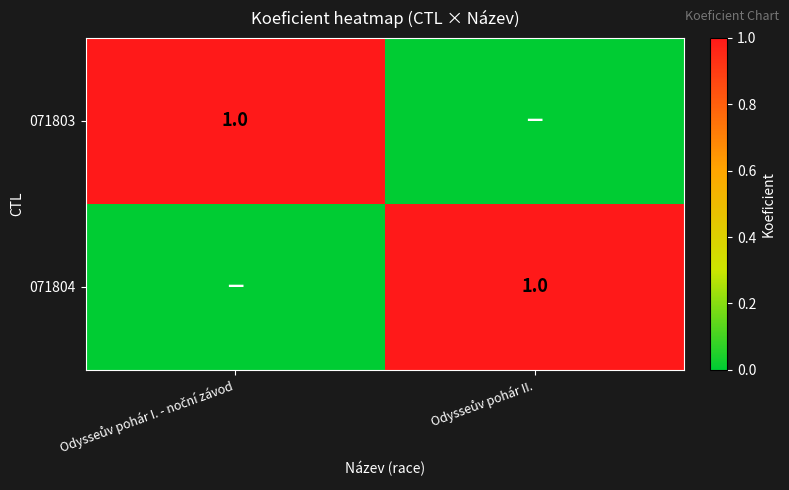

At Odysseův pohár II., list the series in order from smallest to largest.

071803, 071804